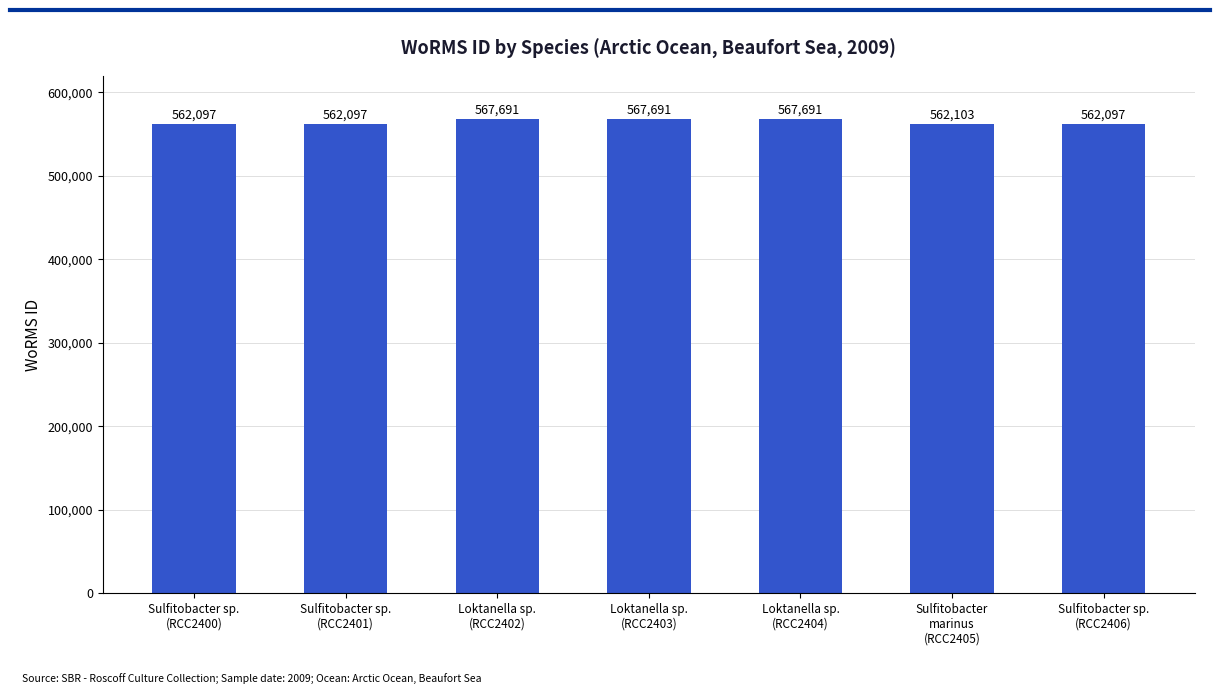

The value at Sulfitobacter sp.
(RCC2406) is 902475. True or false?

False